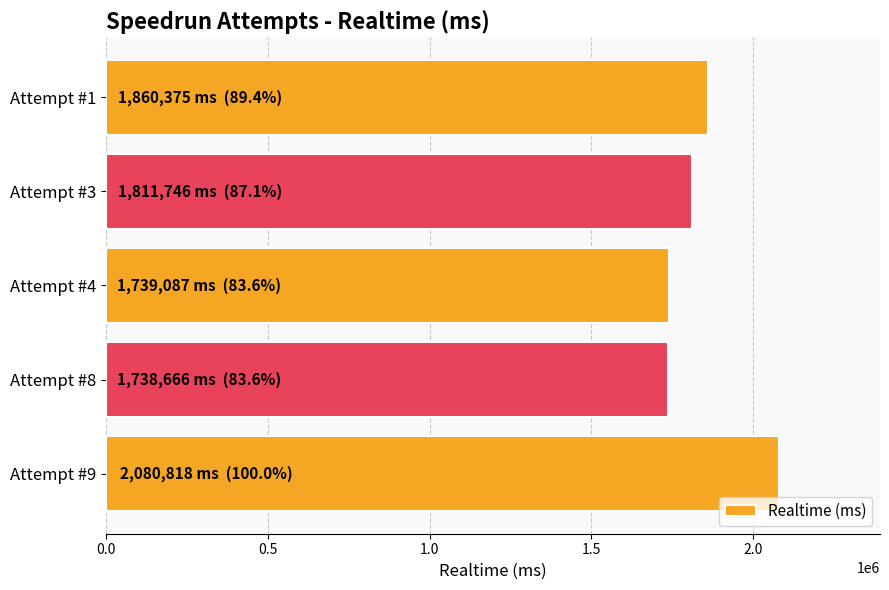

Are the bars horizontal?

Yes